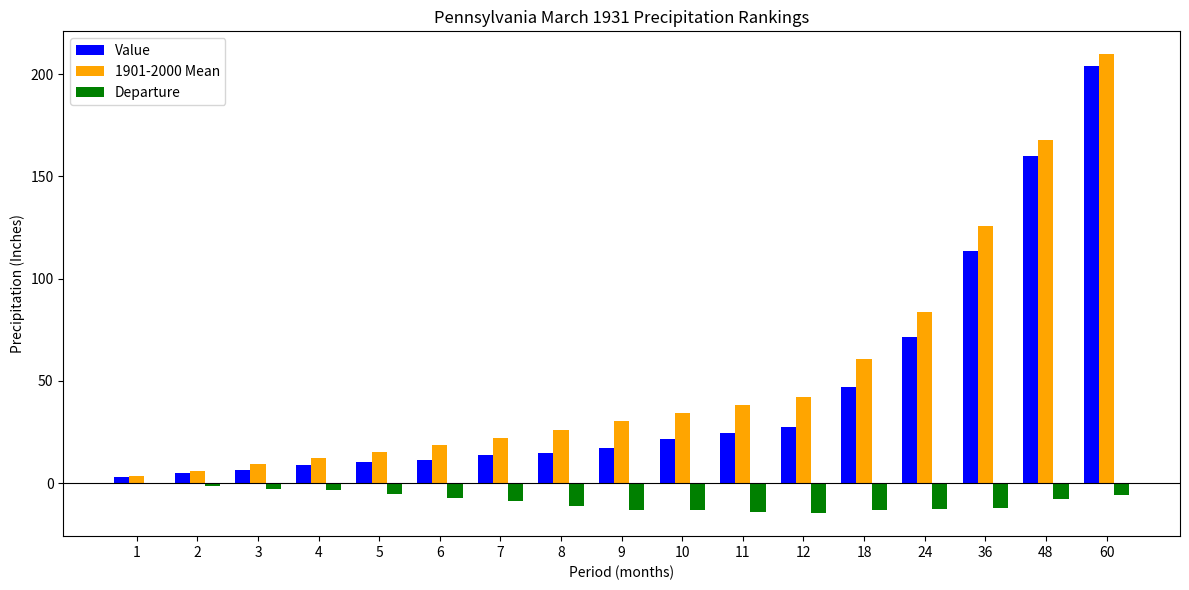

What is the maximum value for Value?

203.8